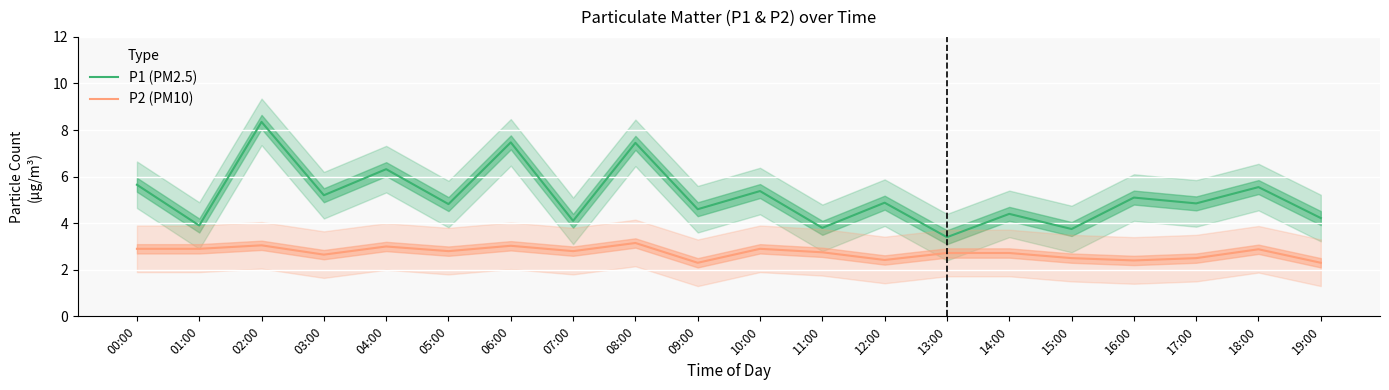

True or false: P1 (PM2.5) has a value of 9.0 at 00:00.

False